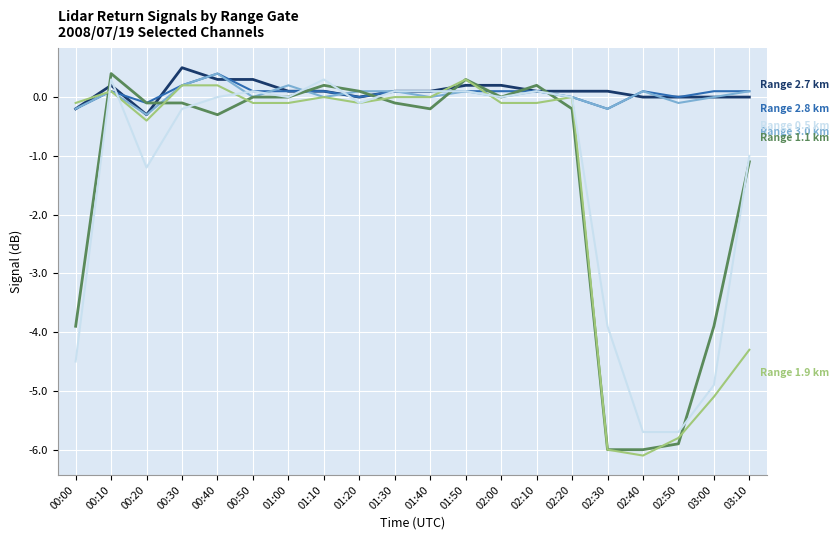

What is the spread (max minus min) of values at 01:40?

0.3